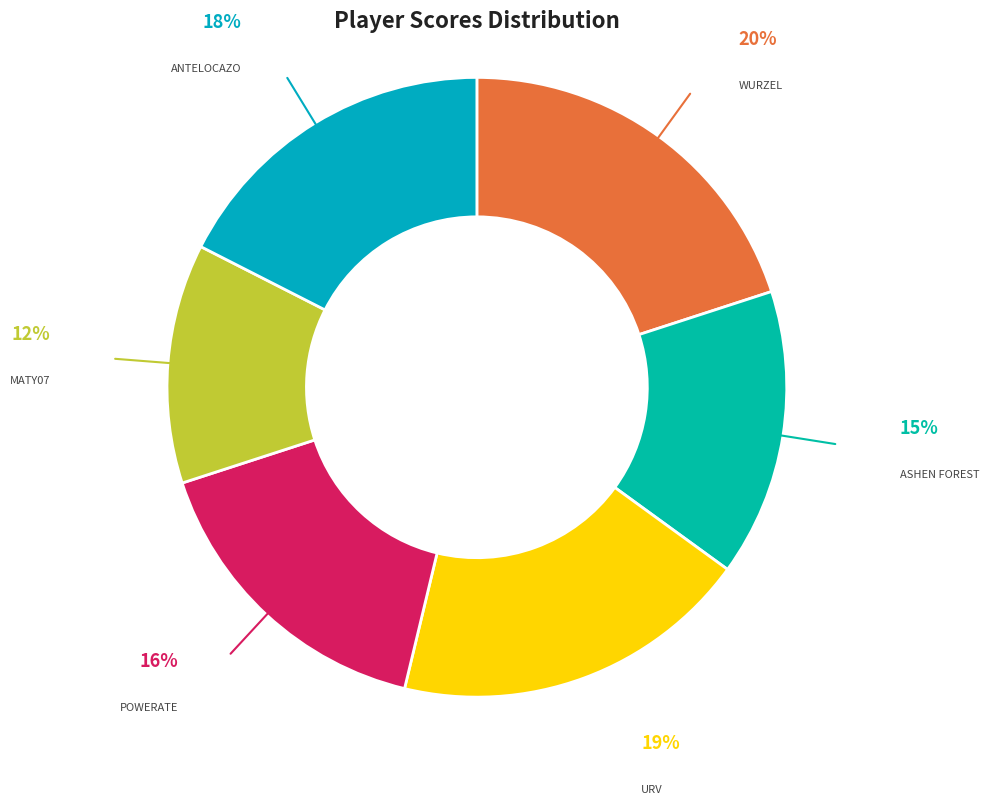

Count the number of slices in the pie.

6